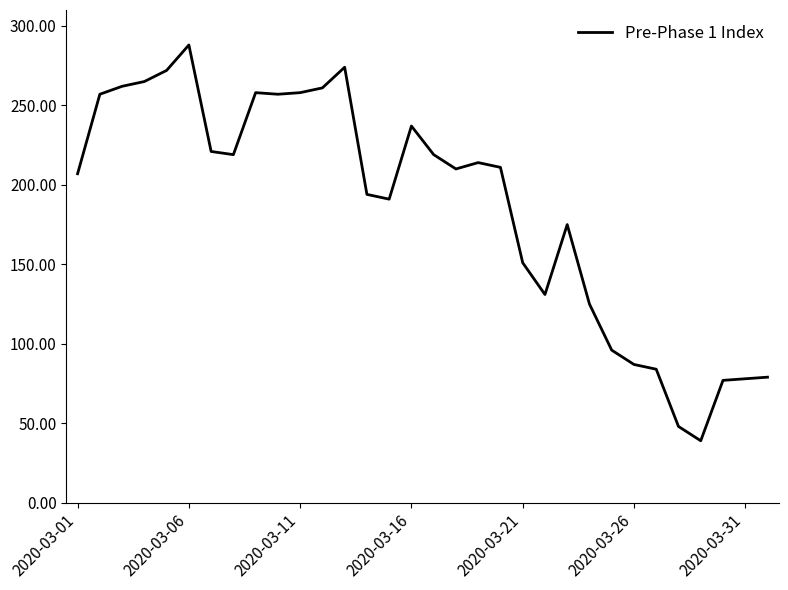

What is the difference between the maximum and minimum values?

249